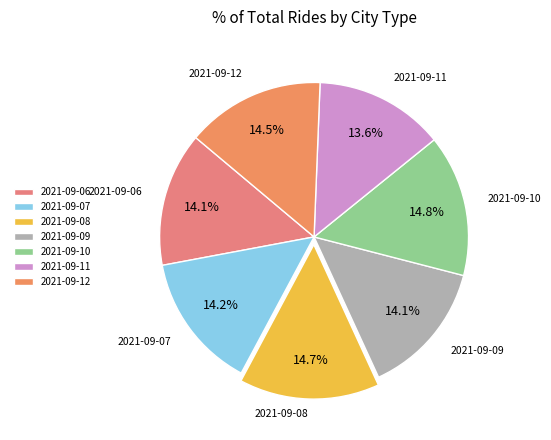

Combined, do 2021-09-07 and 2021-09-06 account for over 50%?

No